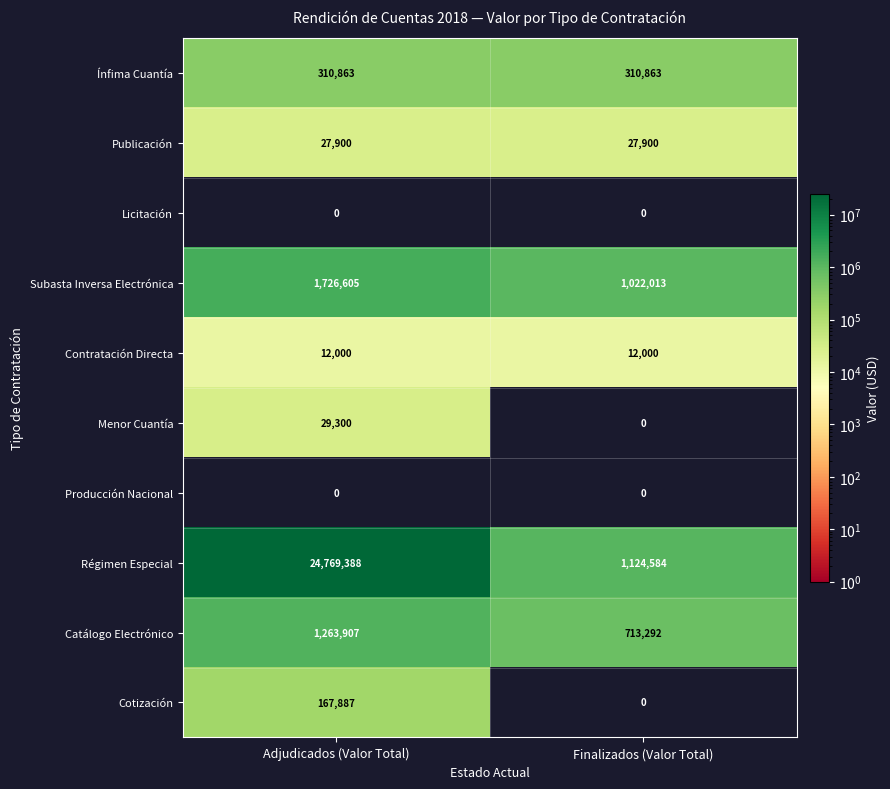

Reading left to right, transcribe all the data shown in this chart.

Ínfima Cuantía: Adjudicados (Valor Total)=310863	Finalizados (Valor Total)=310863
Publicación: Adjudicados (Valor Total)=27900	Finalizados (Valor Total)=27900
Licitación: Adjudicados (Valor Total)=0	Finalizados (Valor Total)=0
Subasta Inversa Electrónica: Adjudicados (Valor Total)=1726605	Finalizados (Valor Total)=1022013
Contratación Directa: Adjudicados (Valor Total)=12000	Finalizados (Valor Total)=12000
Menor Cuantía: Adjudicados (Valor Total)=29300	Finalizados (Valor Total)=0
Producción Nacional: Adjudicados (Valor Total)=0	Finalizados (Valor Total)=0
Régimen Especial: Adjudicados (Valor Total)=24769388	Finalizados (Valor Total)=1124584
Catálogo Electrónico: Adjudicados (Valor Total)=1263907	Finalizados (Valor Total)=713292
Cotización: Adjudicados (Valor Total)=167887	Finalizados (Valor Total)=0